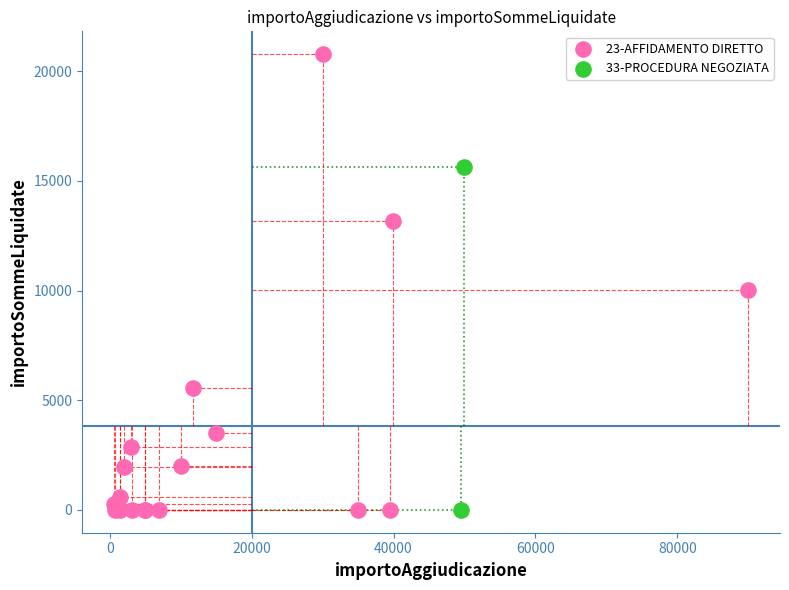

What are all the series names shown in the legend?

23-AFFIDAMENTO DIRETTO, 33-PROCEDURA NEGOZIATA